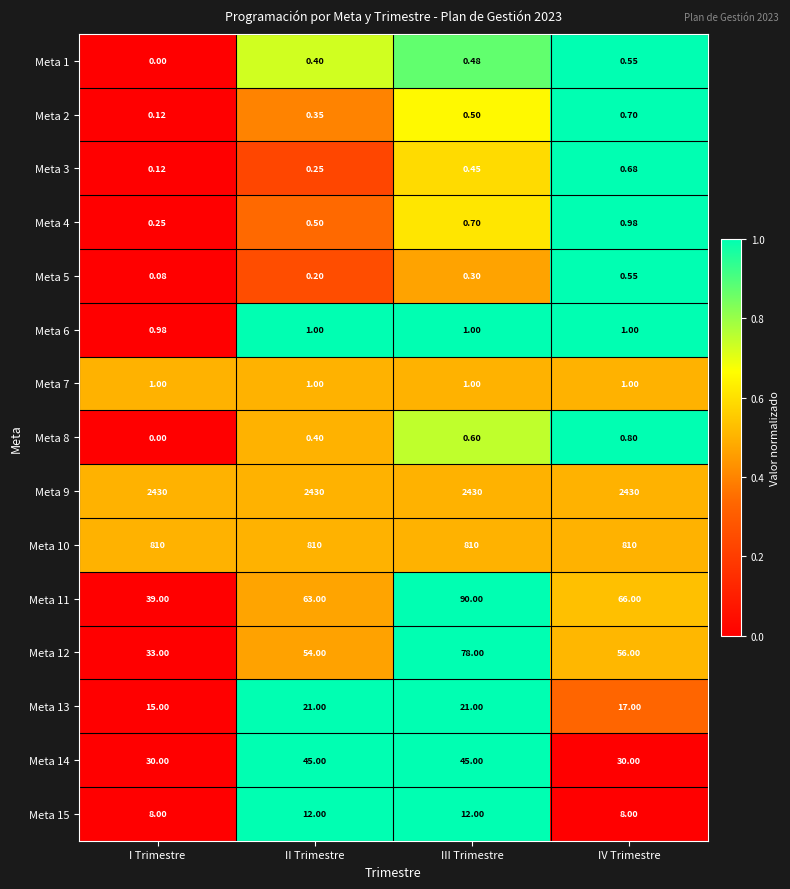

Where is Meta 13 nearest to the value 18?

IV Trimestre